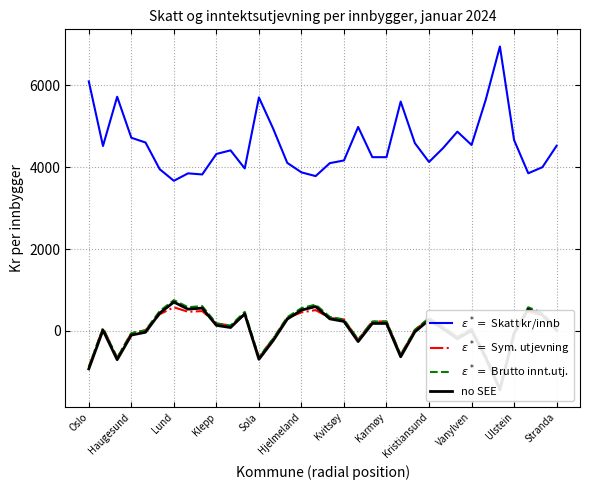

What is the average value of the $\varepsilon^* = $ Skatt kr/innb series?

4576.2